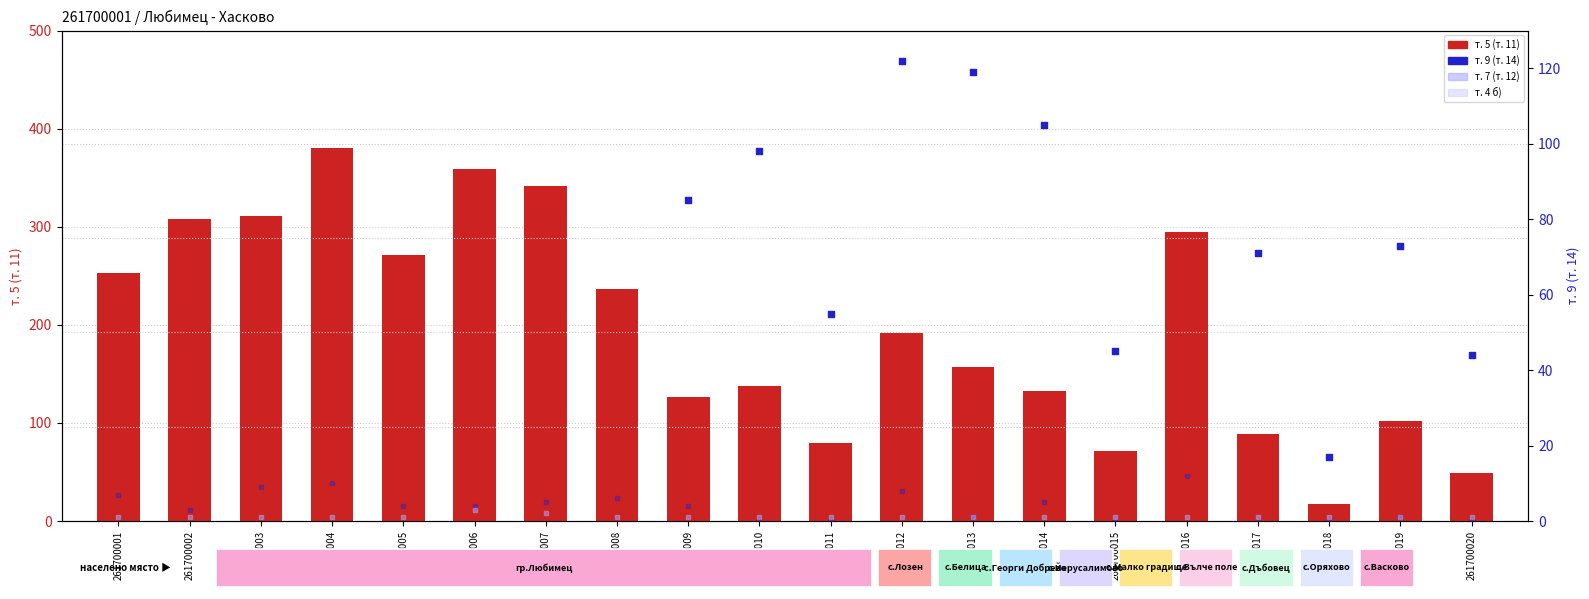

Which series has the largest total across all categories?

т. 5 (т. 11)